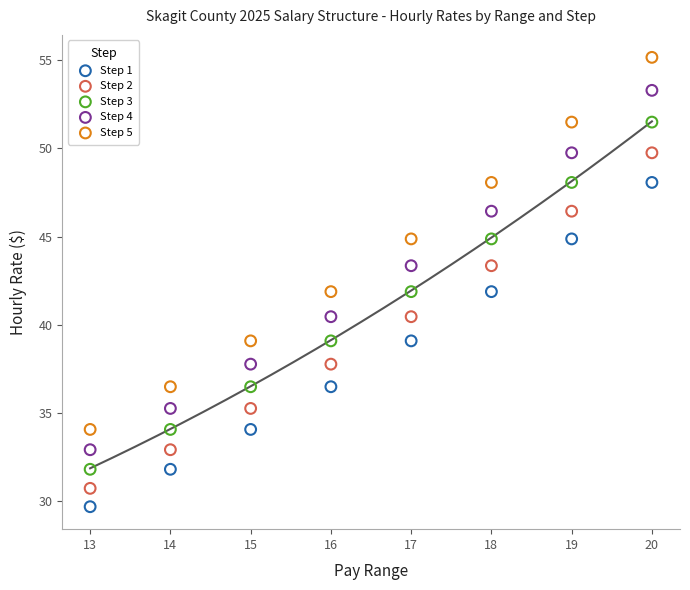

What is the X range (max minus min) for the scatter plot?

7.0